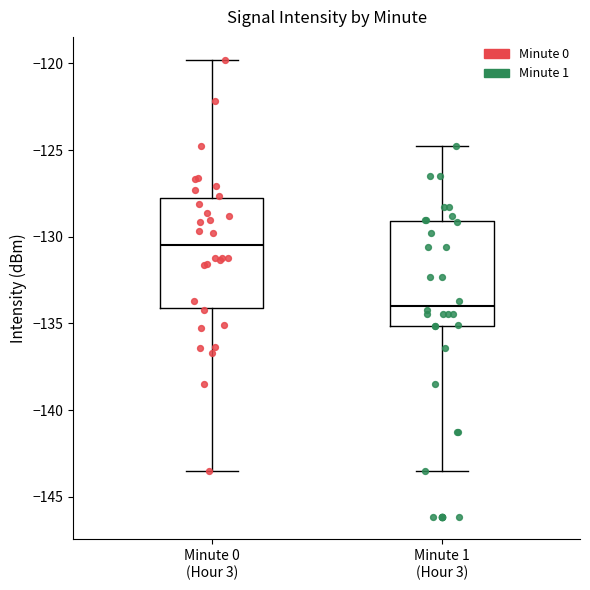

Reading left to right, transcribe this box plot: for each box, give where its median line is, the range the box spans, and where its two whiskers end, as read against the y-axis. The values are not printed on the chart, so give them approximately, as read against the axis.

Minute 0 (Hour 3): median -130.5, box -134.0 to -128.0, whiskers -143.5 to -120.0
Minute 1 (Hour 3): median -134.0, box -135.0 to -129.0, whiskers -143.5 to -124.5